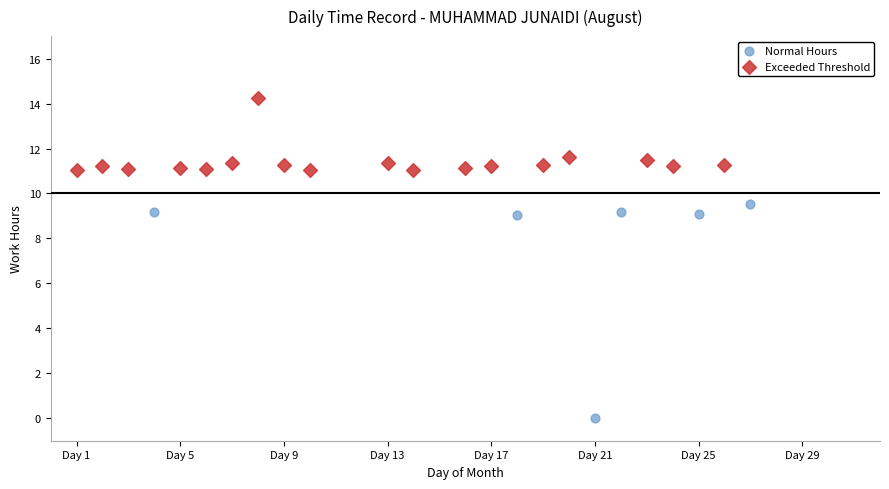

Which series reaches the minimum Y coordinate?

Normal Hours